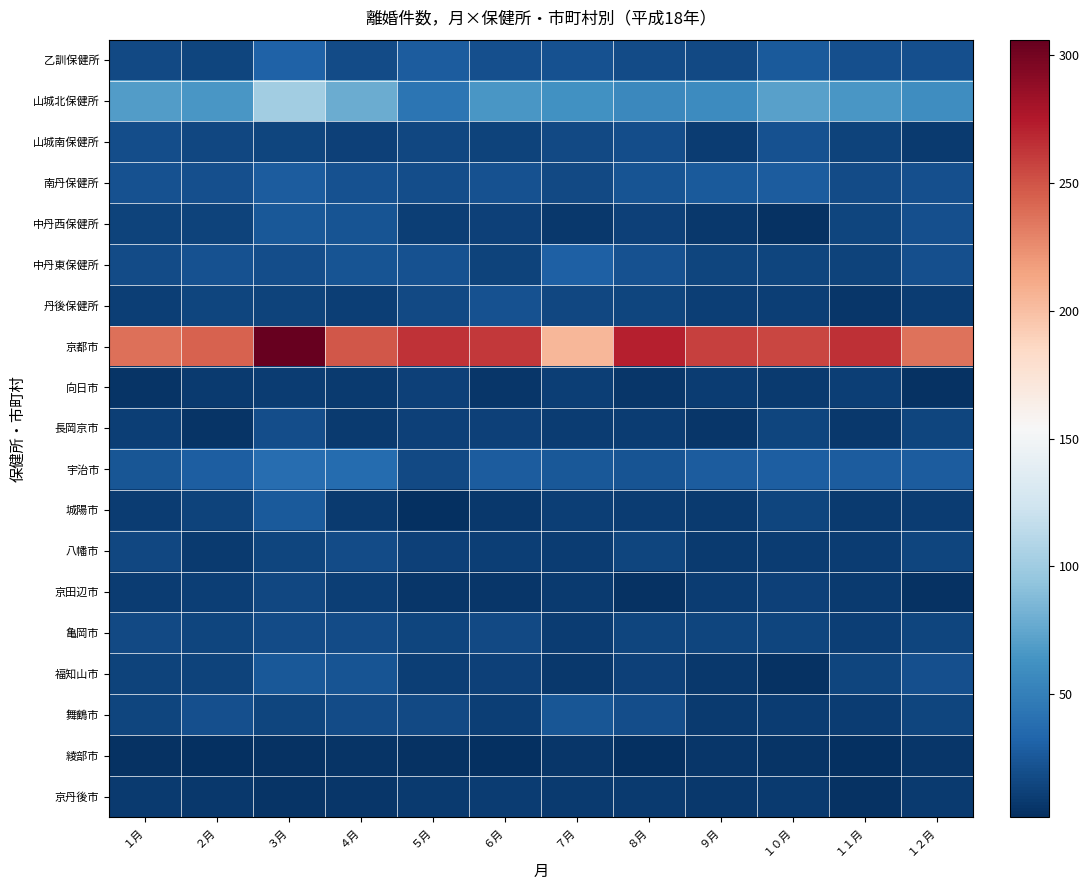

Which series changed the most between ４月 and ５月?

山城北保健所